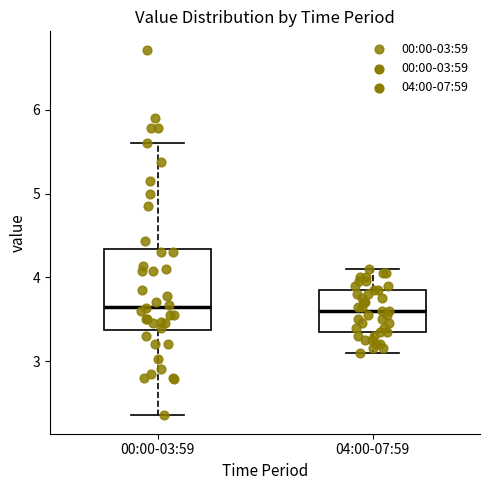

Reading left to right, transcribe this box plot: for each box, give where its median line is, the range the box spans, and where its two whiskers end, as read against the y-axis. The values are not printed on the chart, so give them approximately, as read against the axis.

00:00-03:59: median 3.7, box 3.4 to 4.3, whiskers 2.4 to 5.6
04:00-07:59: median 3.6, box 3.4 to 3.9, whiskers 3.1 to 4.1